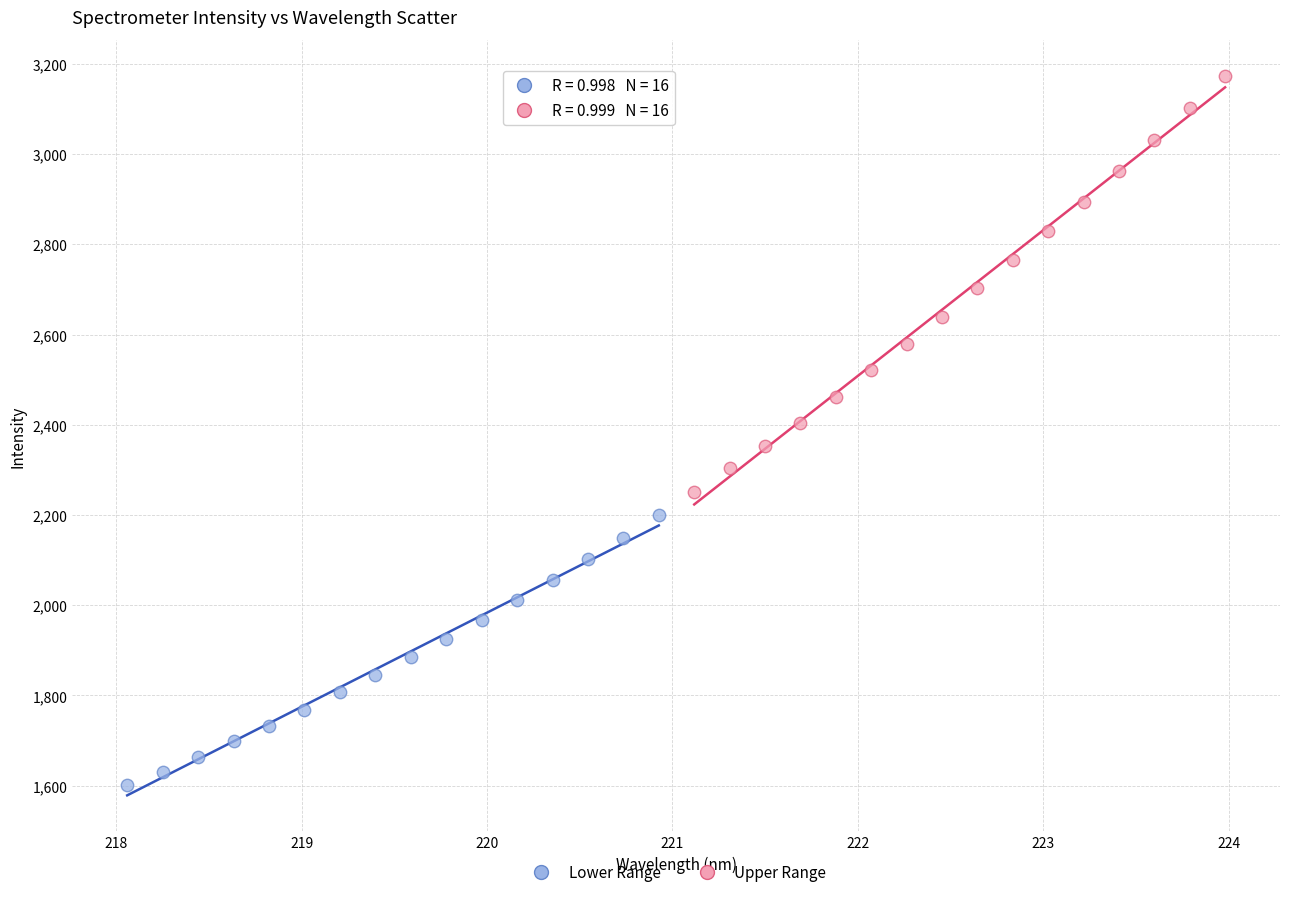

Which series has the largest Y range (max minus min)?

Upper Range